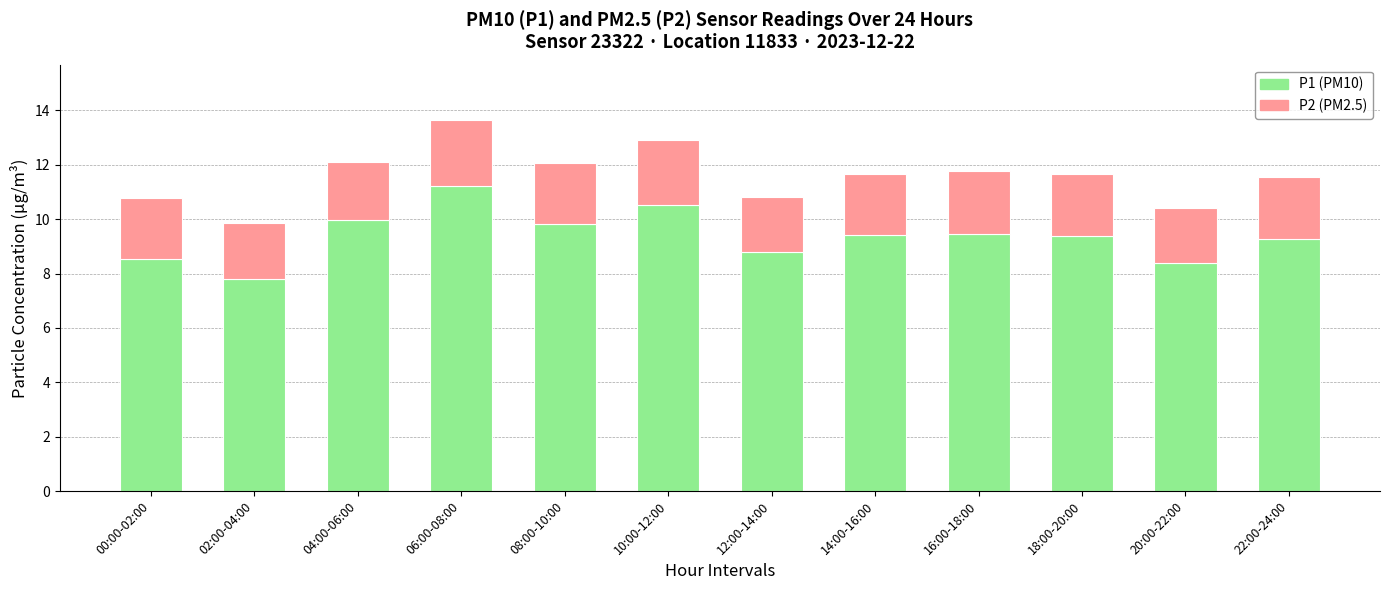

What is the total value across all series at 04:00-06:00?

12.1